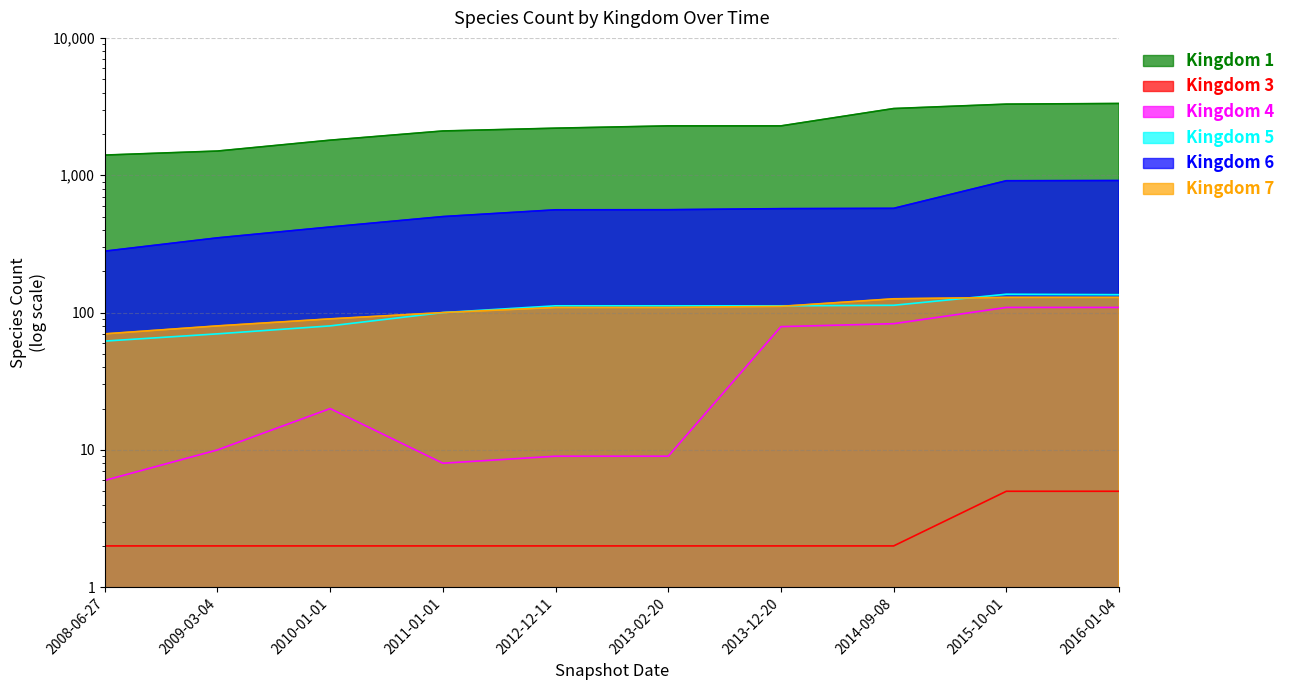

Reading left to right, transcribe all the data shown in this chart.

Kingdom 1: 1402	1500	1800	2100	2201	2287	2287	3059	3294	3330
Kingdom 3: 2	2	2	2	2	2	2	2	5	5
Kingdom 4: 6	10	20	8	9	9	79	83	109	109
Kingdom 5: 62	70	80	100	112	112	112	113	136	135
Kingdom 6: 280	350	420	500	560	561	571	574	912	915
Kingdom 7: 70	80	90	100	109	109	111	126	129	129